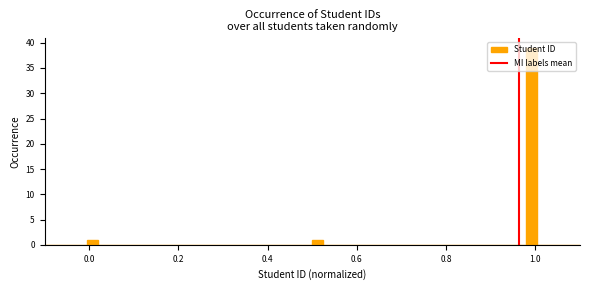

Around what value on the x-axis is the tallest bar? Give the approximate position of its centre, as read against the axis.

1.00